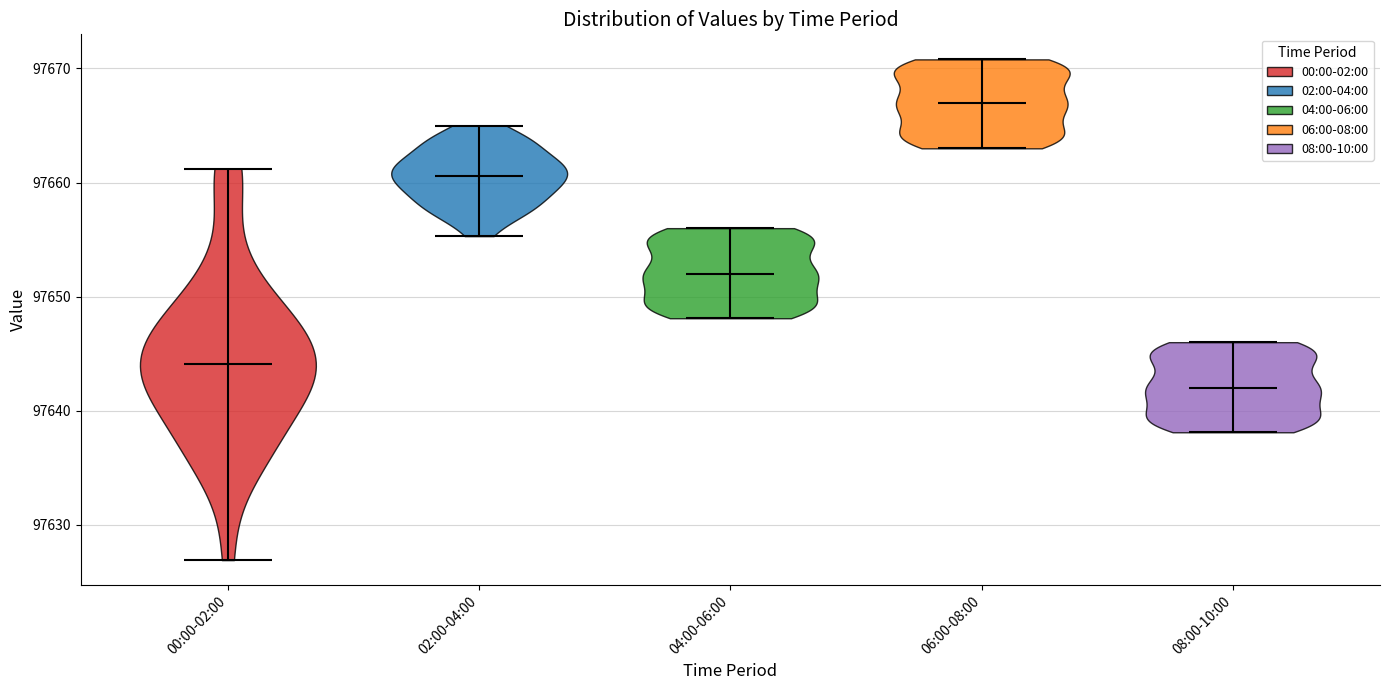

Which violin has the lowest median line?

08:00-10:00